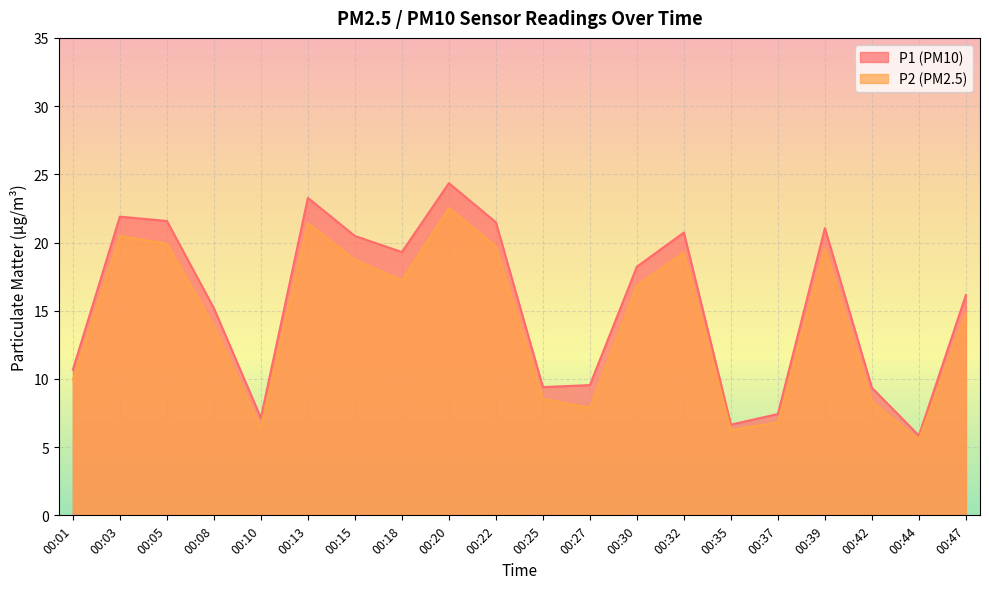

What is the value of the P1 point at the 20th from the left?

16.1